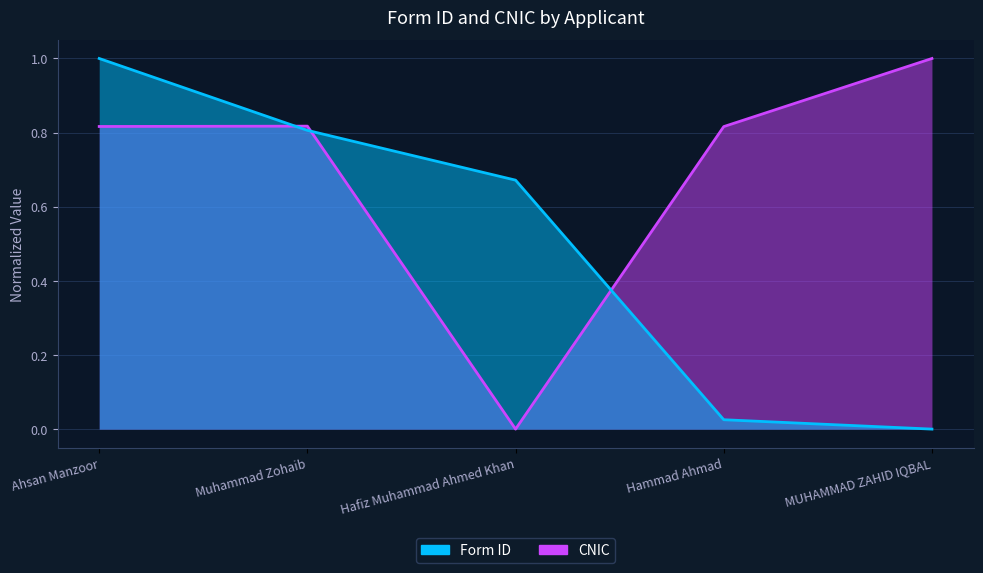

Reading left to right, extract all data points from this chart.

Form ID: Ahsan Manzoor=1.0	Muhammad Zohaib=0.8	Hafiz Muhammad Ahmed Khan=0.7	Hammad Ahmad=0.0	MUHAMMAD ZAHID IQBAL=0.0
CNIC: Ahsan Manzoor=0.8	Muhammad Zohaib=0.8	Hafiz Muhammad Ahmed Khan=0.0	Hammad Ahmad=0.8	MUHAMMAD ZAHID IQBAL=1.0